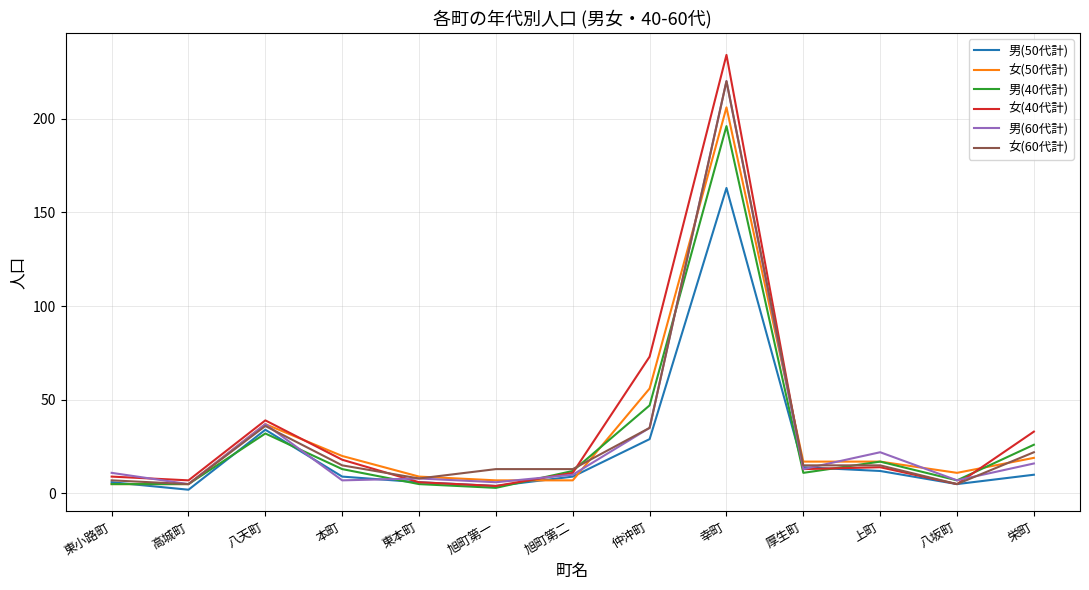

The 女(40代計) series shows 33 at 栄町. True or false?

True